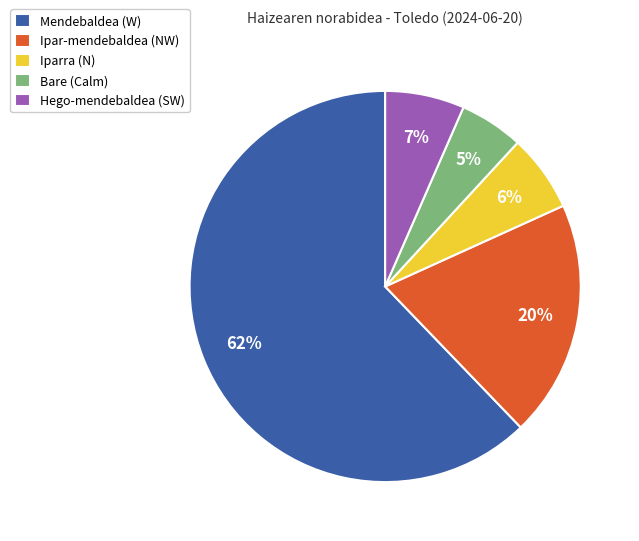

To the nearest percent, what percentage of the pie is Iparra?

6%